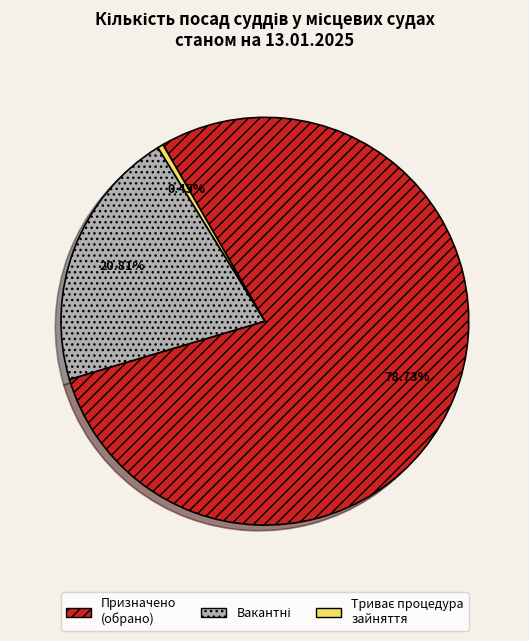

Which category accounts for the majority?

Призначено (обрано)